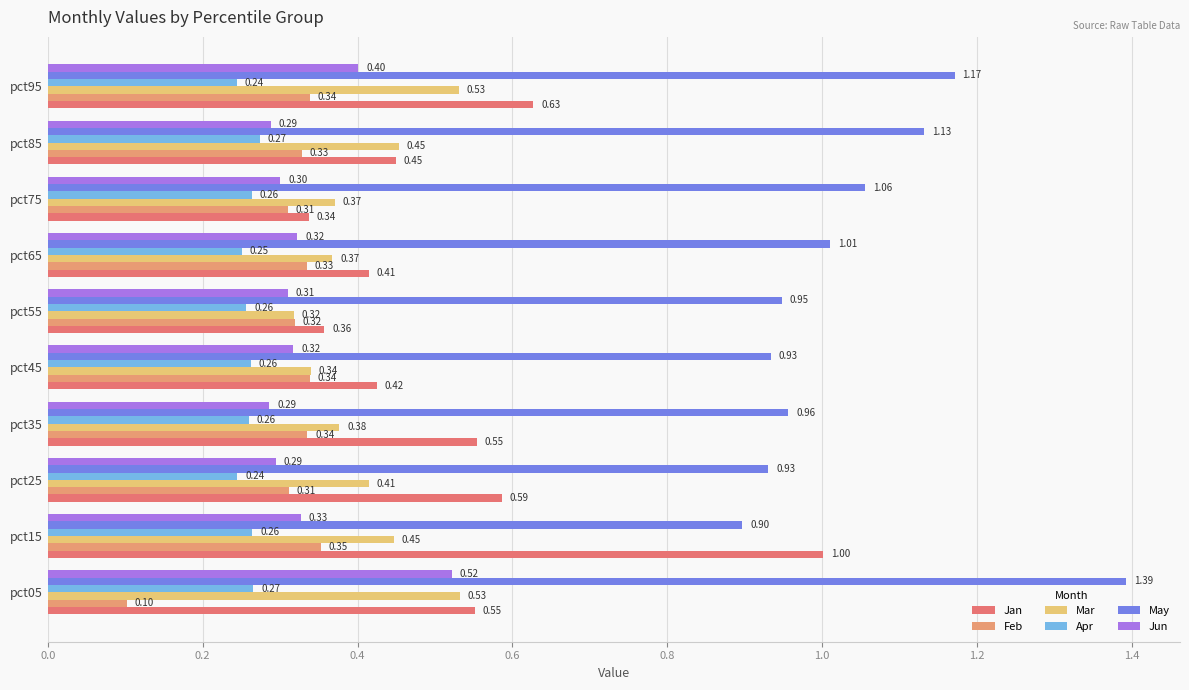

Which series has the widest spread of values?

Jan